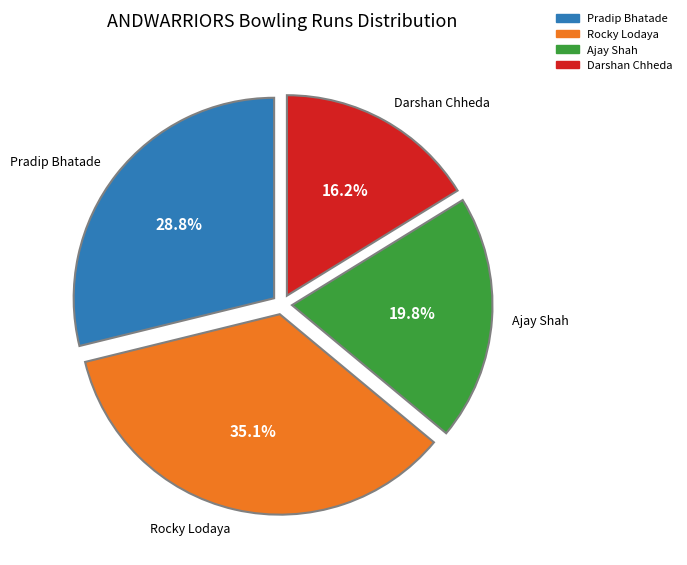

To the nearest percent, what is the average slice percentage?

25%